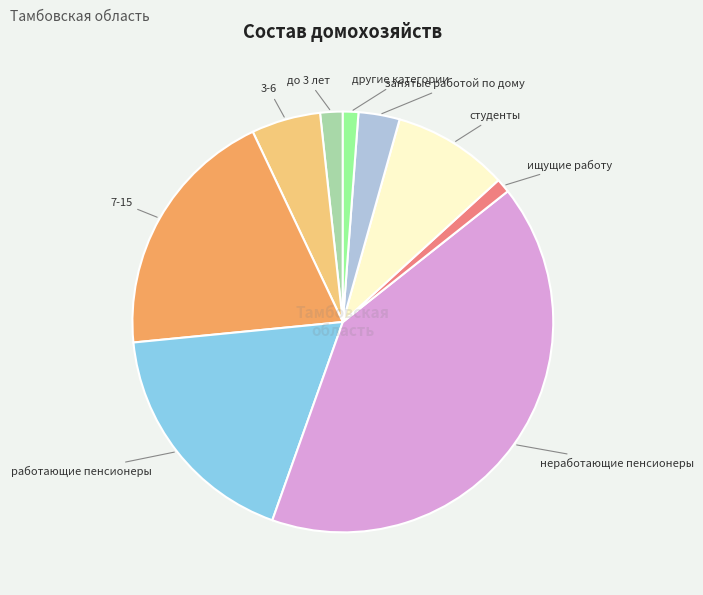

How many segments does this pie chart have?

9